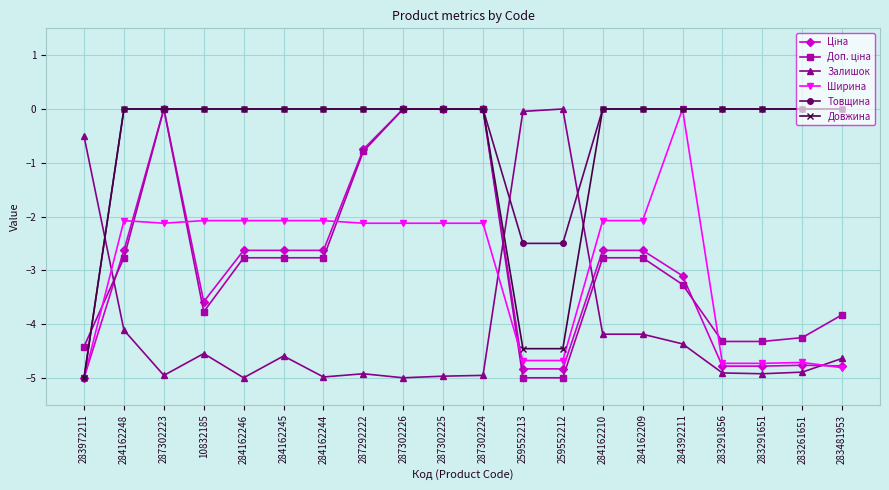

What is the sum of all Товщина values?

-10.0